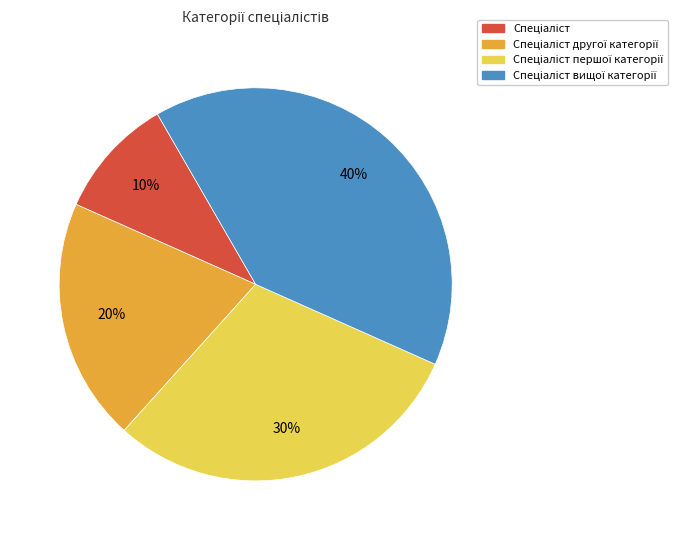

Count the number of slices in the pie.

4